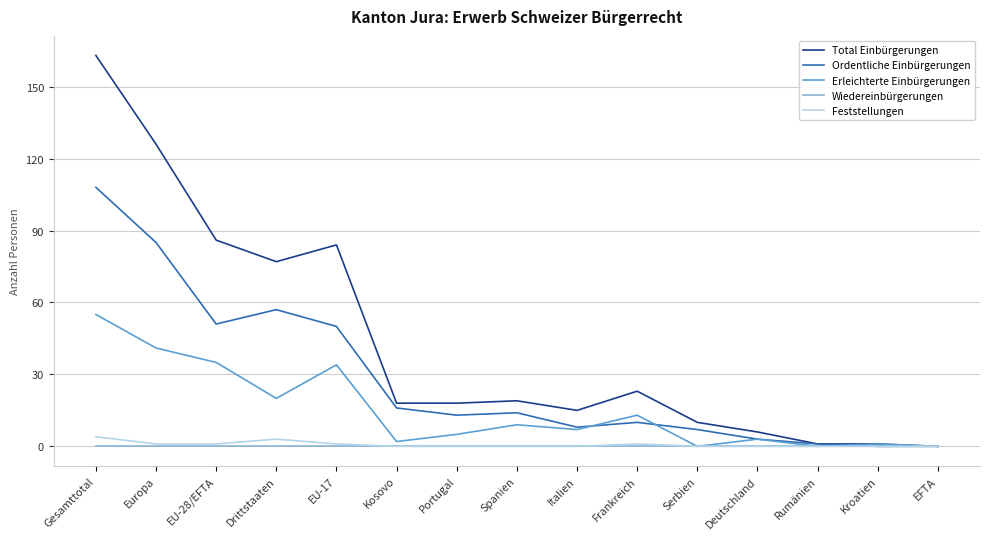

Where does the Erleichterte Einbürgerungen series first go above 7?

Gesamttotal